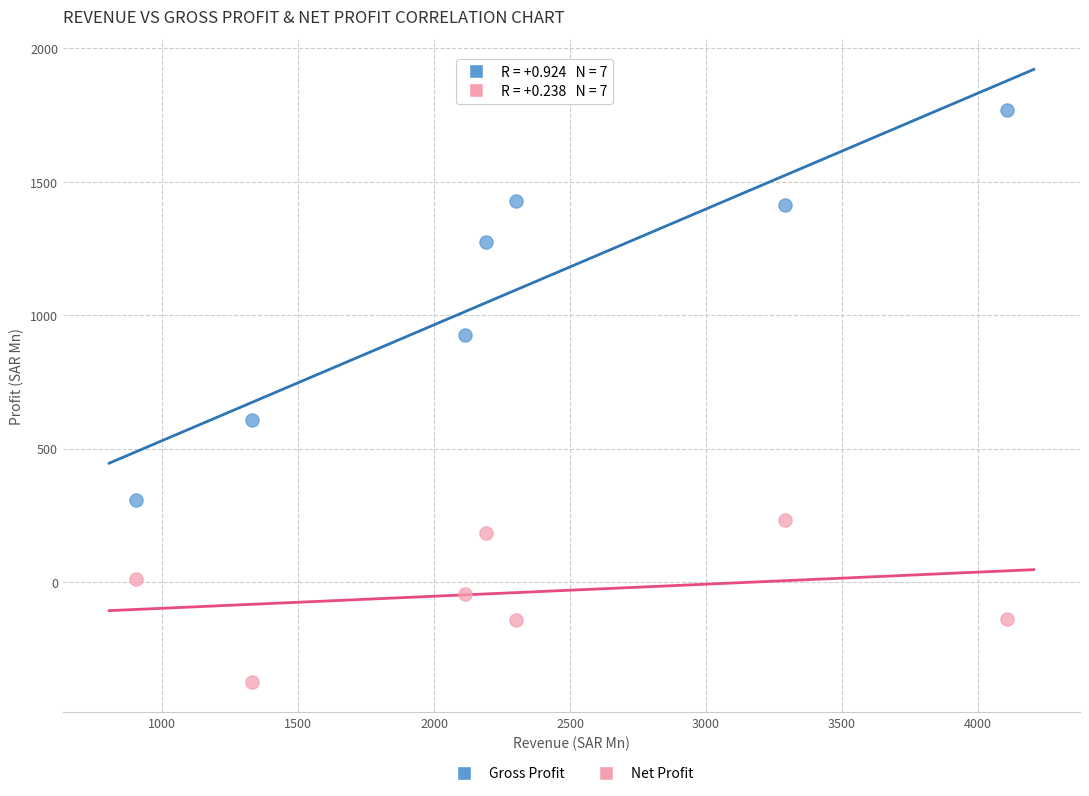

What are all the series names shown in the legend?

Gross Profit, Net Profit